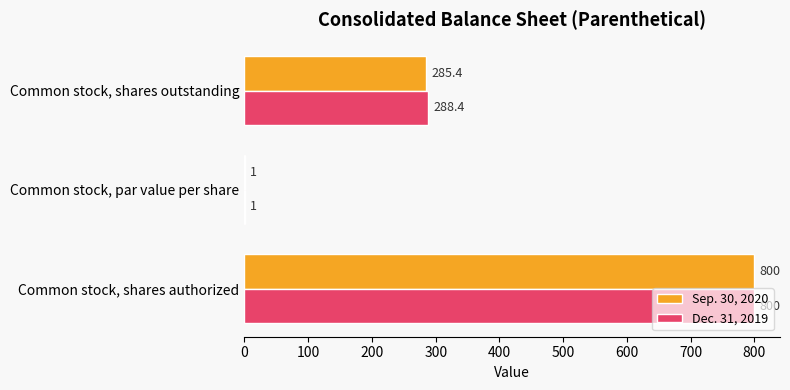

Which label corresponds to the largest value in the chart?

Common stock, shares authorized